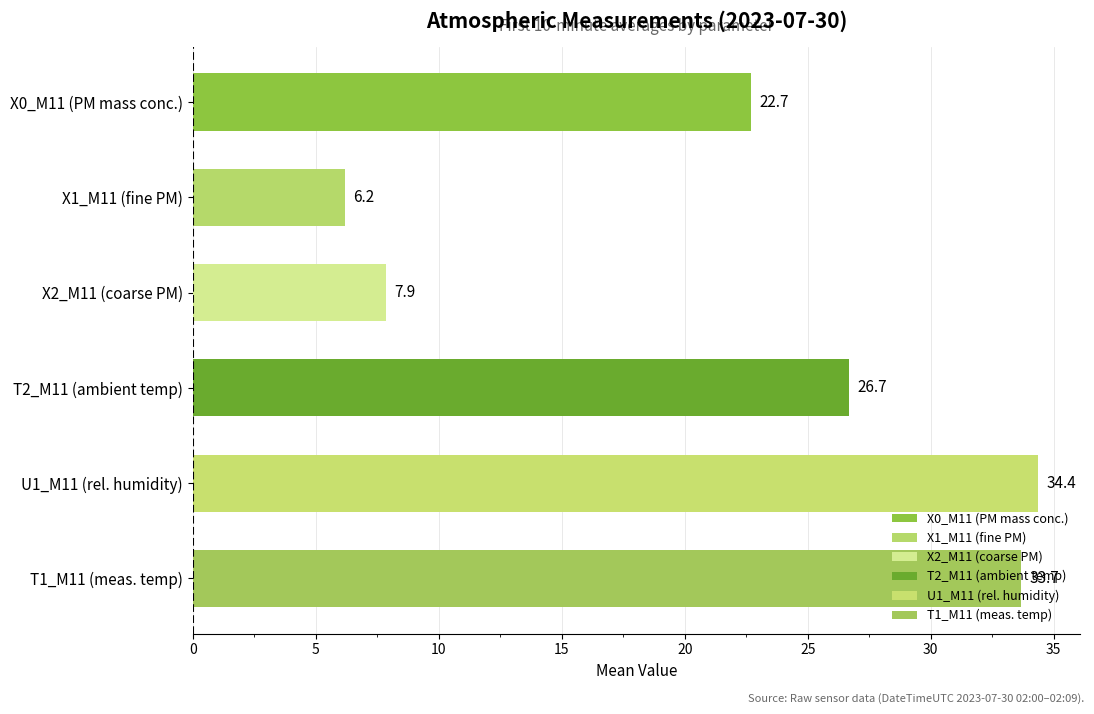

Which series has the largest total across all categories?

U1_M11 (rel. humidity)